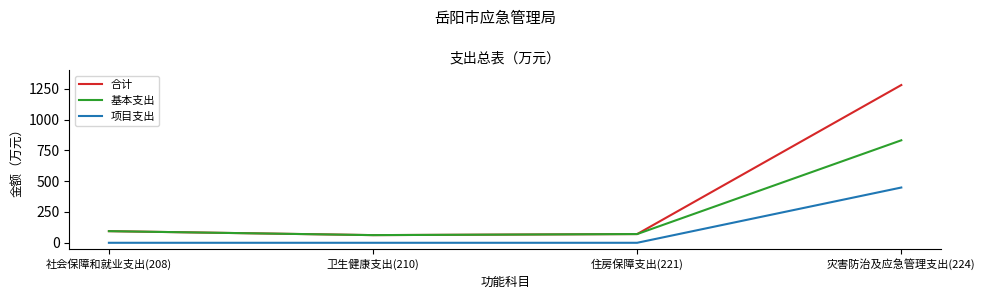

True or false: 项目支出 and 合计 intersect in this chart.

False